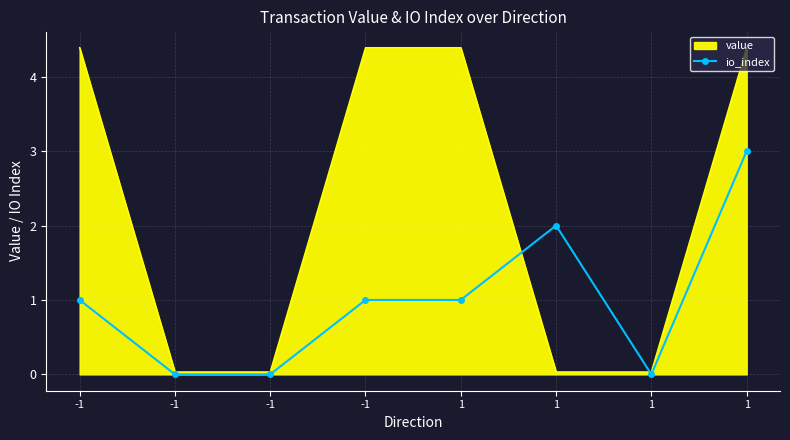

What are all the series names shown in the legend?

value, io_index